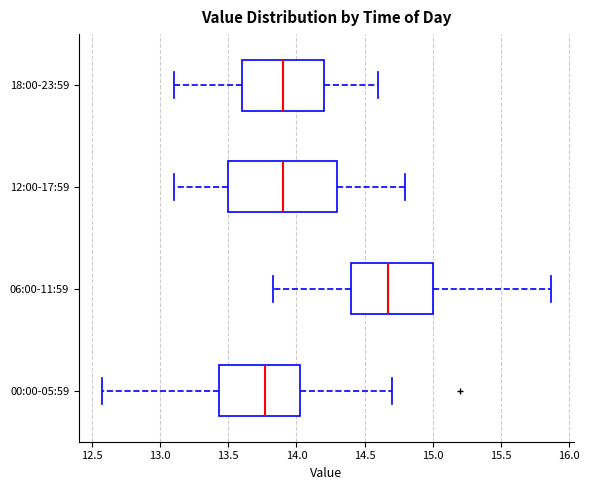

Where is the left edge of the box for 06:00-11:59 on the x-axis? The values are not printed on the chart, so give them approximately, as read against the axis.

14.40